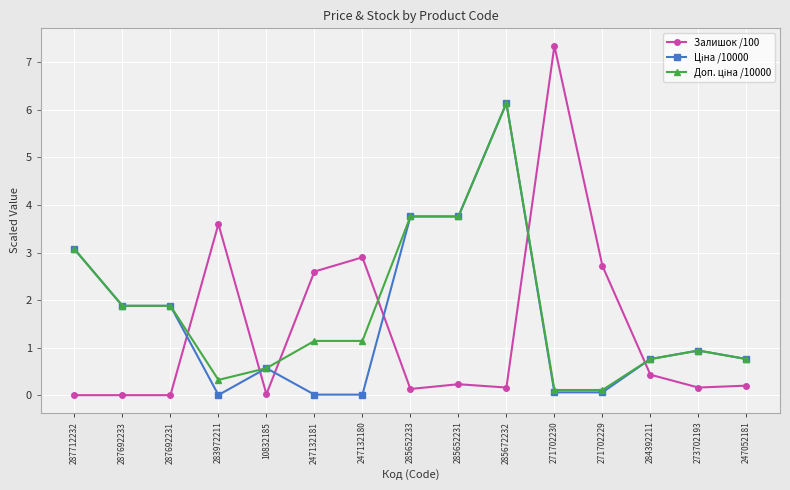

Is it true that Залишок /100 equals -3.3 at 287692231?

False